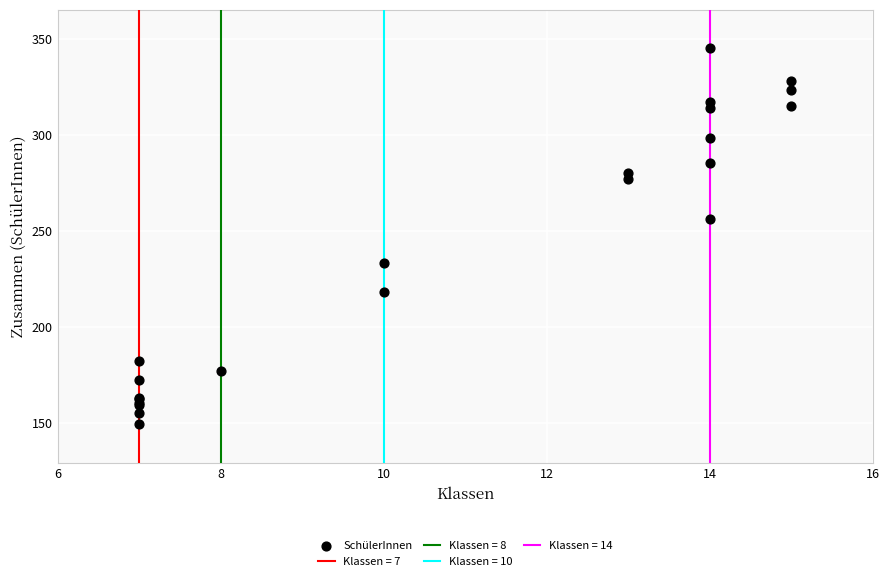

What Y value in the scatter plot is closest to 247?

256